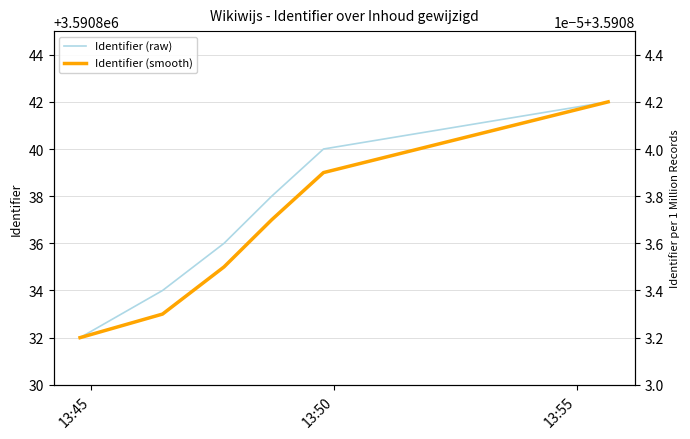

True or false: Identifier (smooth) and Identifier (raw) intersect in this chart.

False